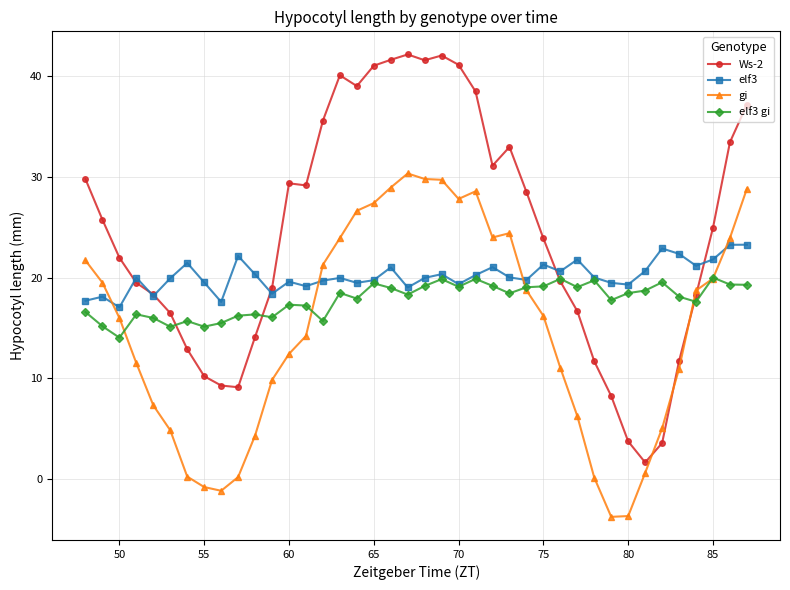

Rank the series by their average value, from lowest to highest.

gi, elf3 gi, elf3, Ws-2